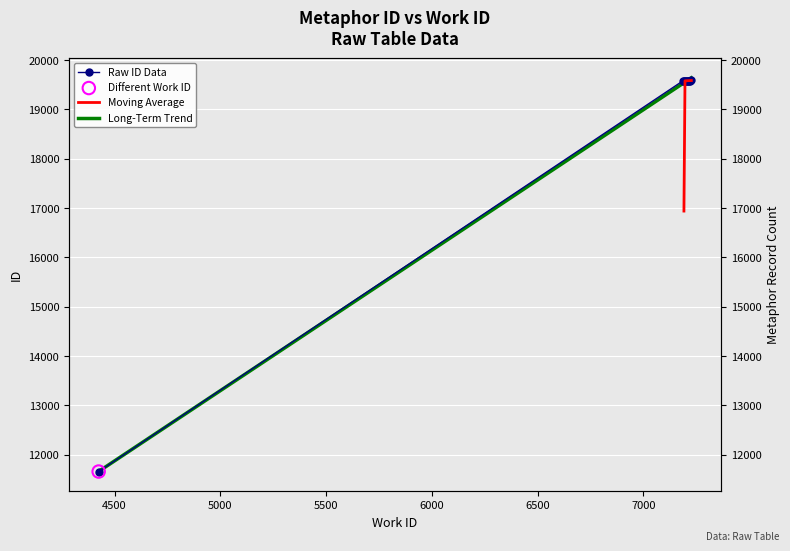

What is the change in value from 7187 to 7187?

+1